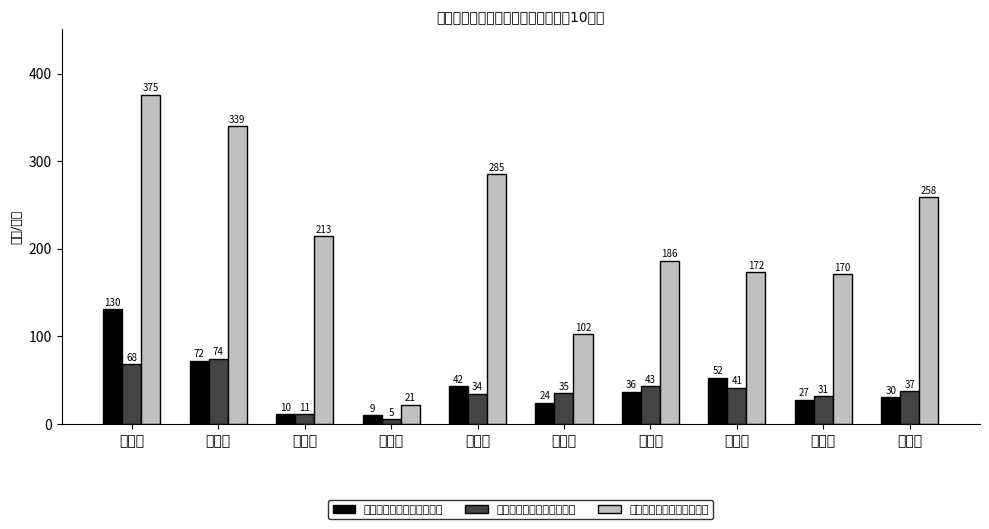

Reading left to right, extract all data points from this chart.

报废旧机补贴资金（万元）: 利津县=130.7	莱州市=72.0	莱阳市=10.4	蓬莱市=9.3	招远市=42.6	诸城市=24.0	安丘市=36.5	临朐县=52.4	梁山县=27.2	嘉祥县=30.1
联合收割机报废台数（台）: 利津县=68.0	莱州市=74.0	莱阳市=11.0	蓬莱市=5.0	招远市=34.0	诸城市=35.0	安丘市=43.0	临朐县=41.0	梁山县=31.0	嘉祥县=37.0
更新购机补贴资金（万元）: 利津县=375.9	莱州市=340.0	莱阳市=213.9	蓬莱市=21.4	招远市=285.4	诸城市=102.0	安丘市=186.0	临朐县=172.8	梁山县=170.6	嘉祥县=258.9